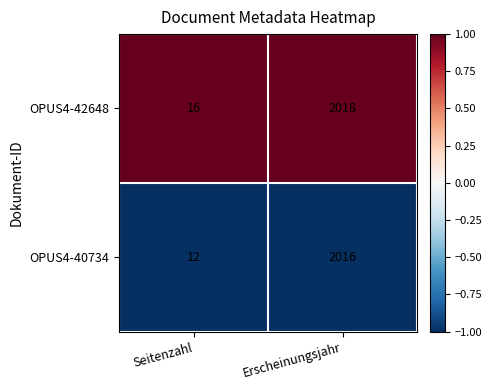

Which series has the widest spread of values?

OPUS4-40734